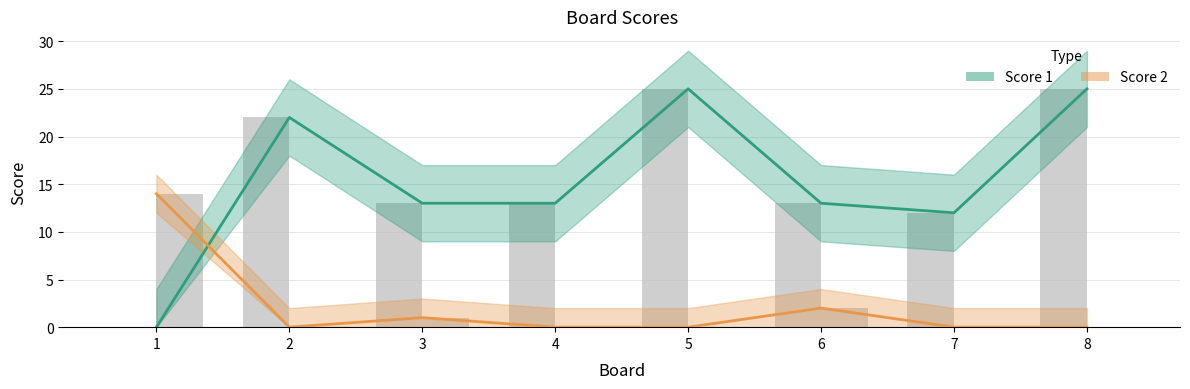

How many data points in Score 2 are above 0?

3